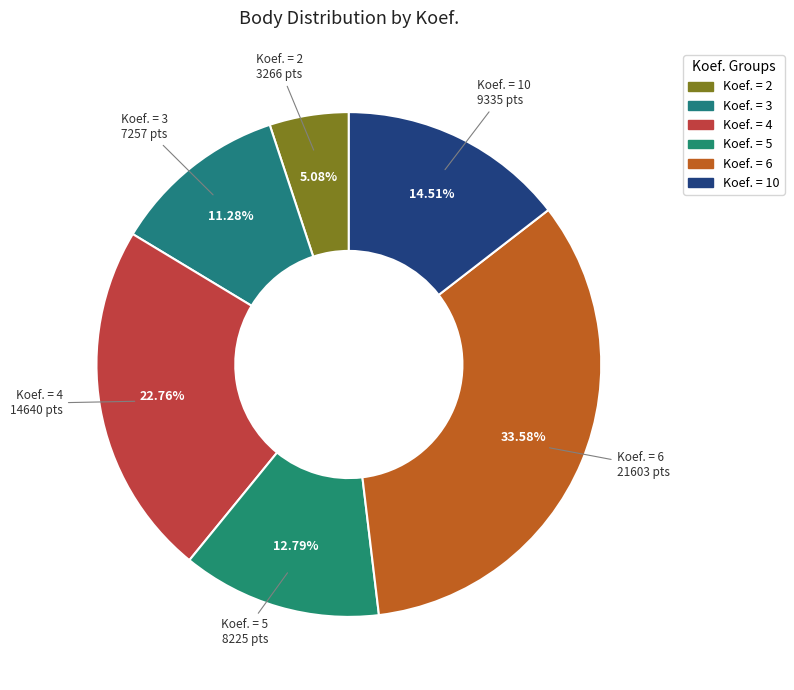

Which slice is the largest?

Koef. = 6